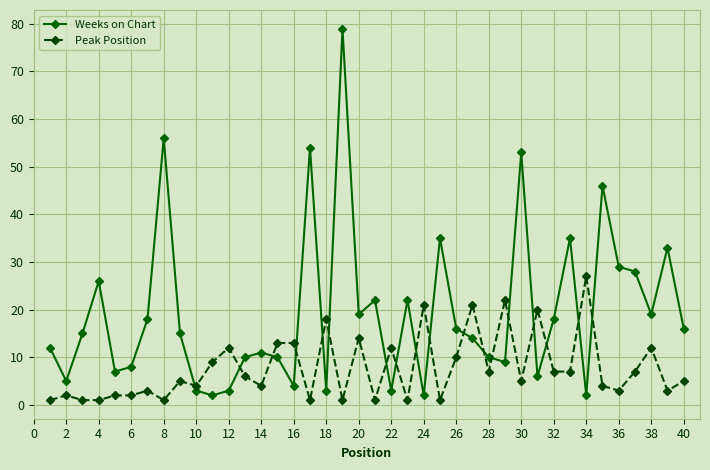

True or false: Weeks on Chart and Peak Position intersect in this chart.

True